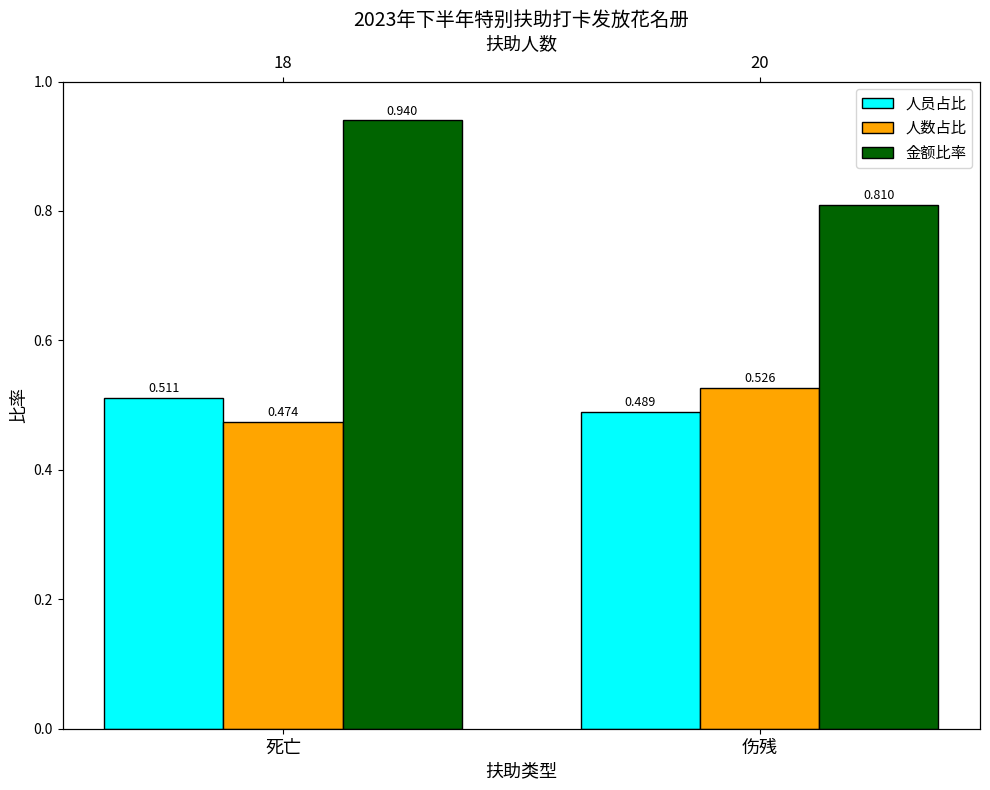

What are all the series names shown in the legend?

人员占比, 人数占比, 金额比率